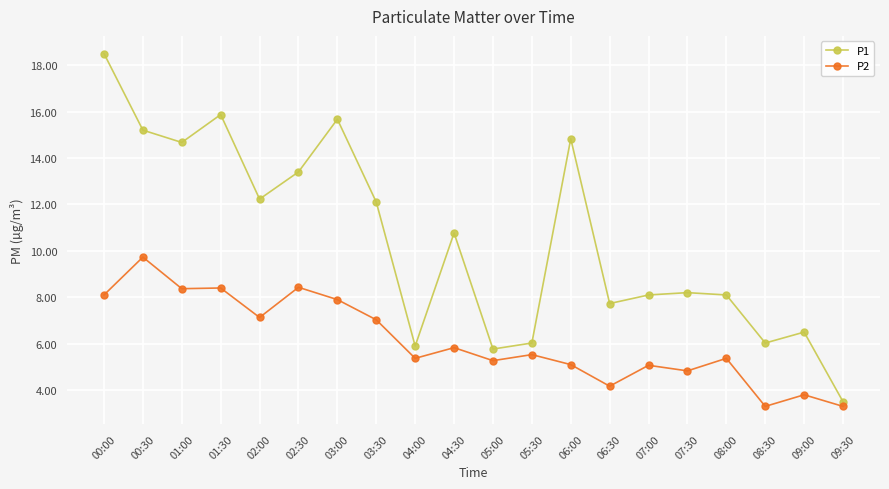

At how many categories does at least one series exceed 7?

14